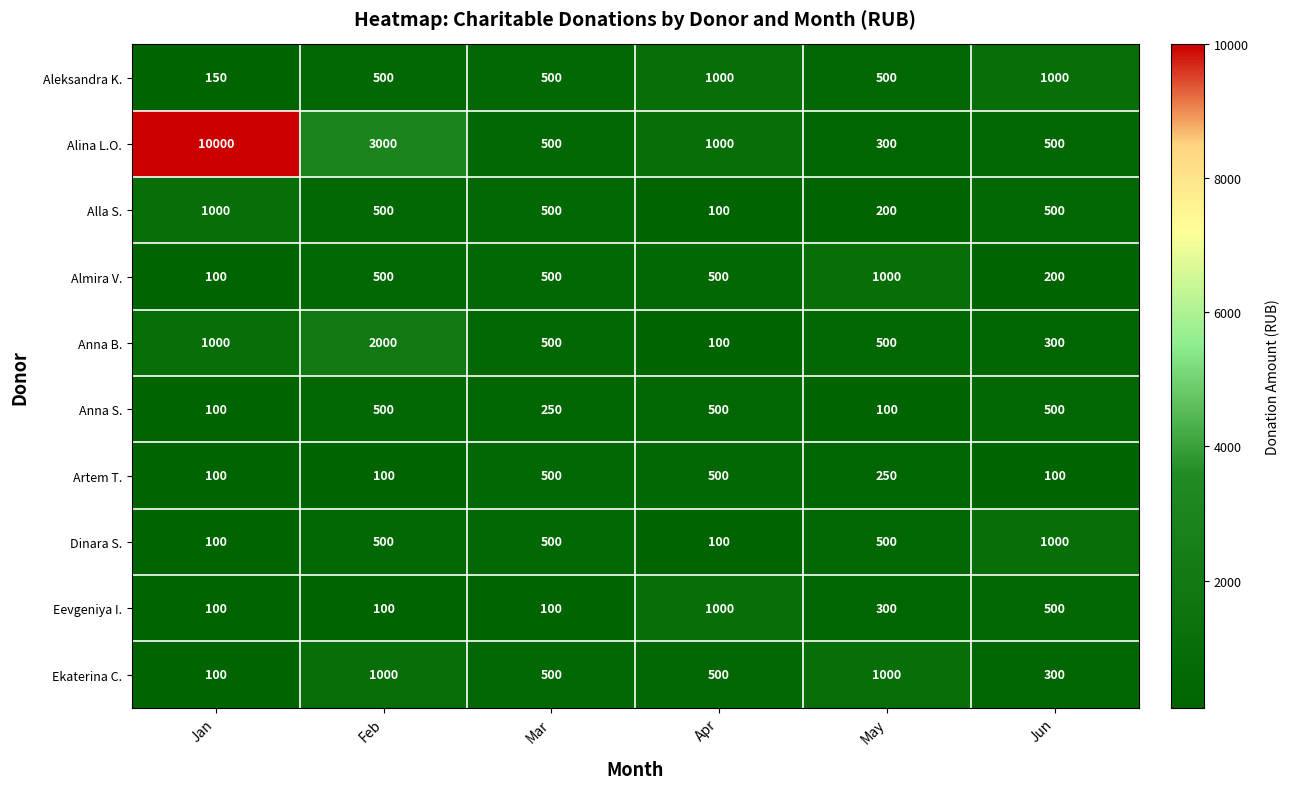

What is the difference between the second highest and minimum values in the Anna S. series?

400